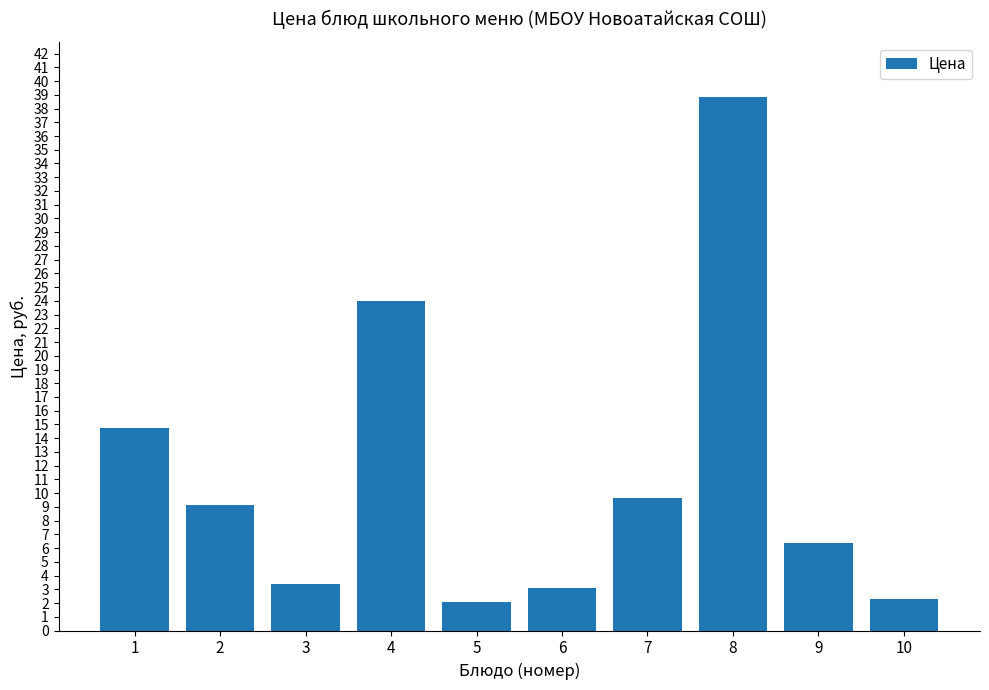

Reading right to left, extract all data points from this chart.

10=2.3	9=6.4	8=38.9	7=9.6	6=3.1	5=2.1	4=24.0	3=3.4	2=9.1	1=14.7